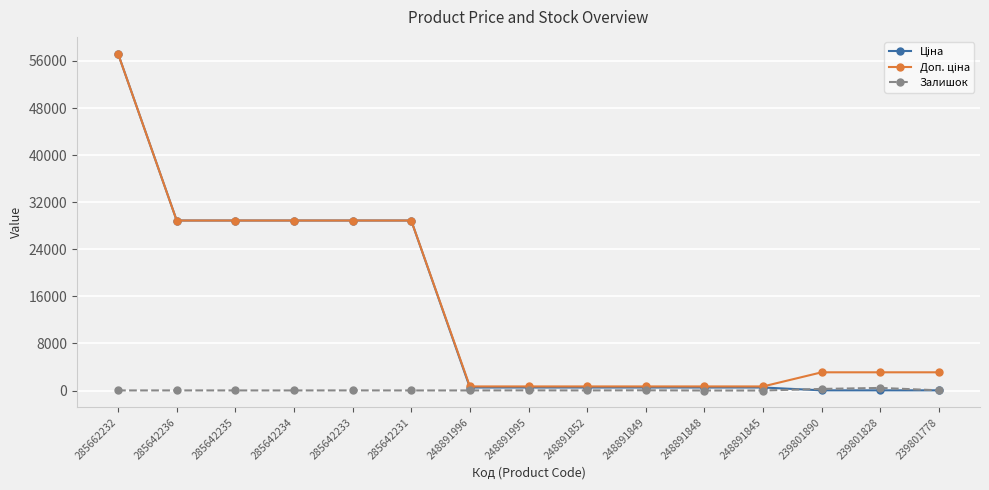

Does the chart display data point markers on the line(s)?

Yes